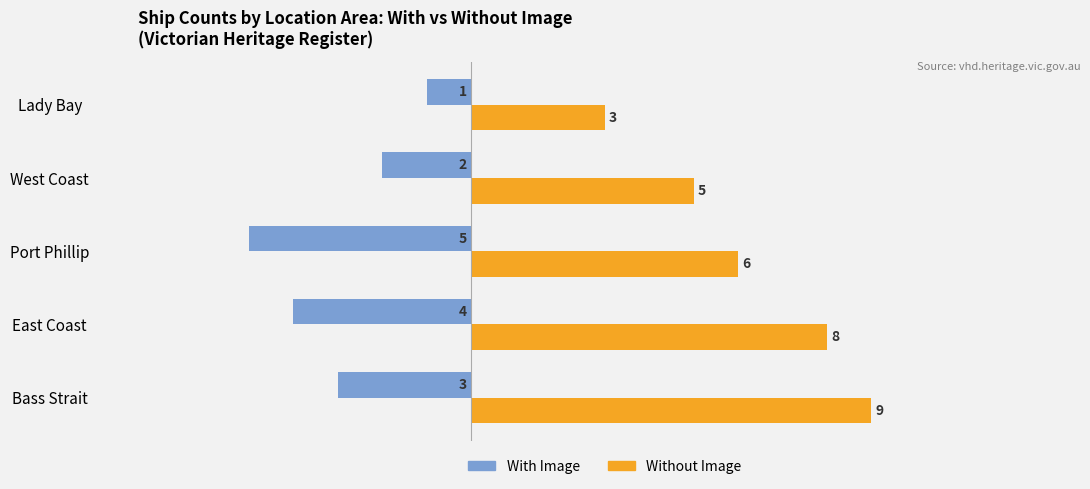

Rank the categories by With Image value from lowest to highest.

Port Phillip, East Coast, Bass Strait, West Coast, Lady Bay